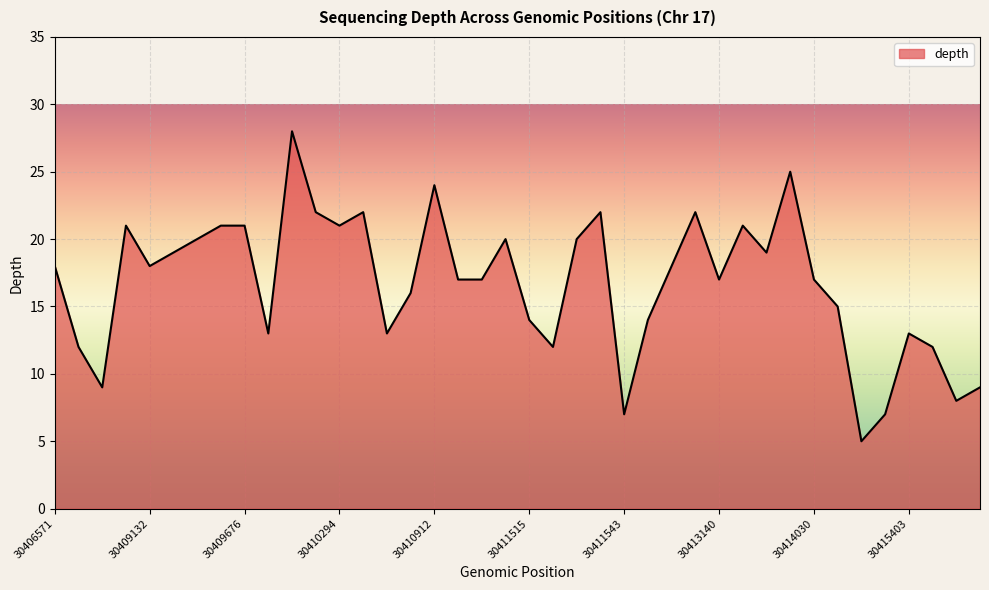

How many lines are shown in the chart?

1